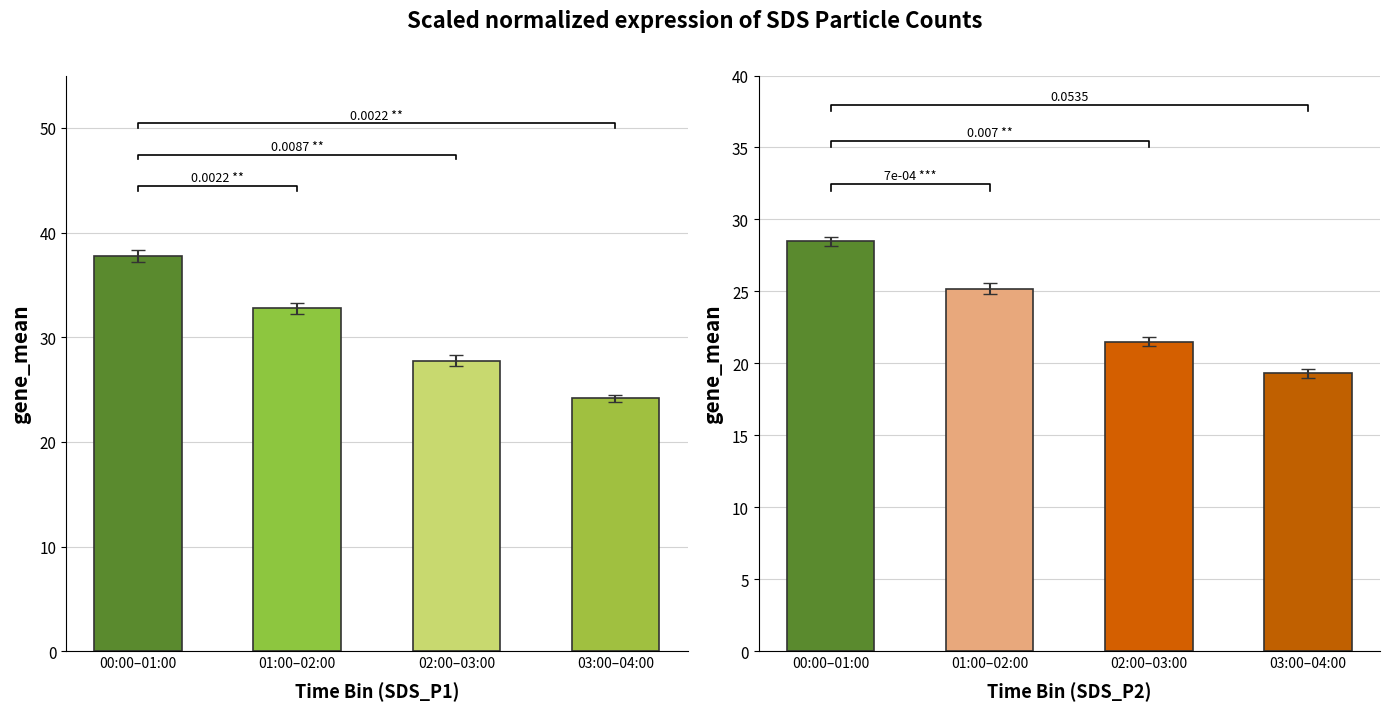

What are all the series names shown in the legend?

SDS_P1, SDS_P2